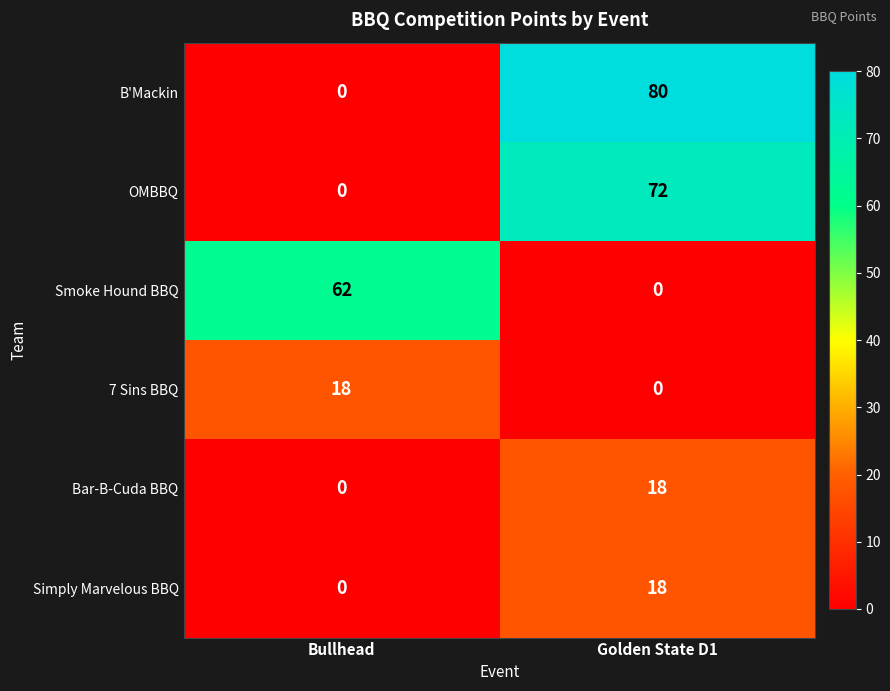

The Bar-B-Cuda BBQ series shows 9 at Bullhead. True or false?

False